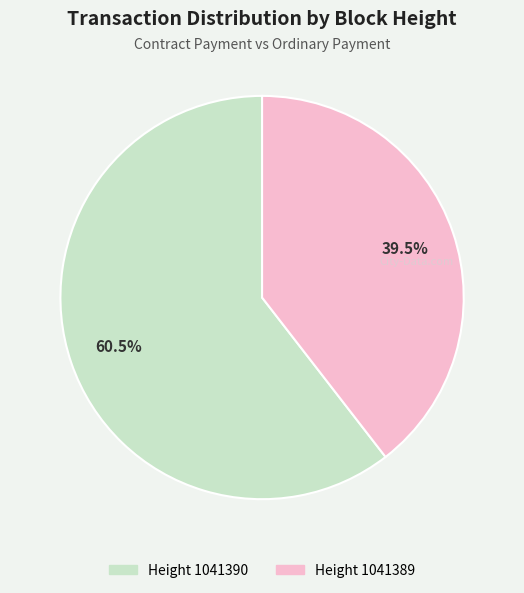

Is there any slice that represents more than half of the pie?

Yes